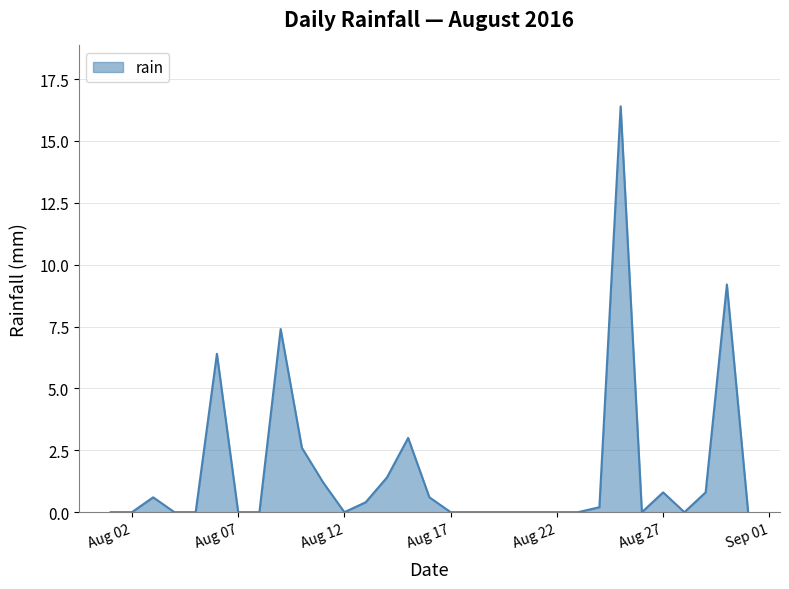

What is the difference between the maximum and minimum values?

16.4